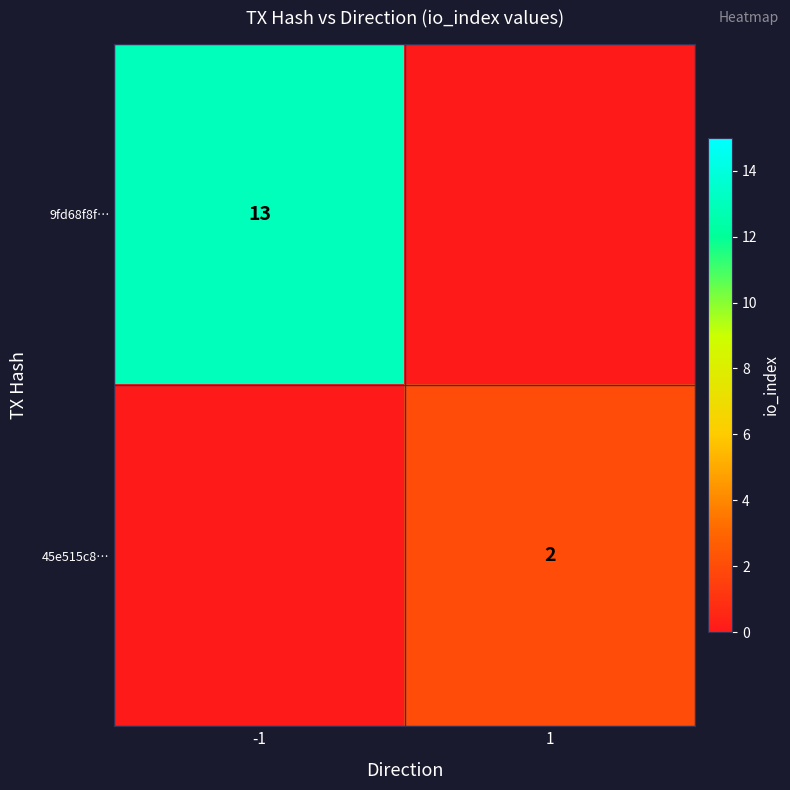

Is it true that 45e515c8… equals 1 at 1?

False